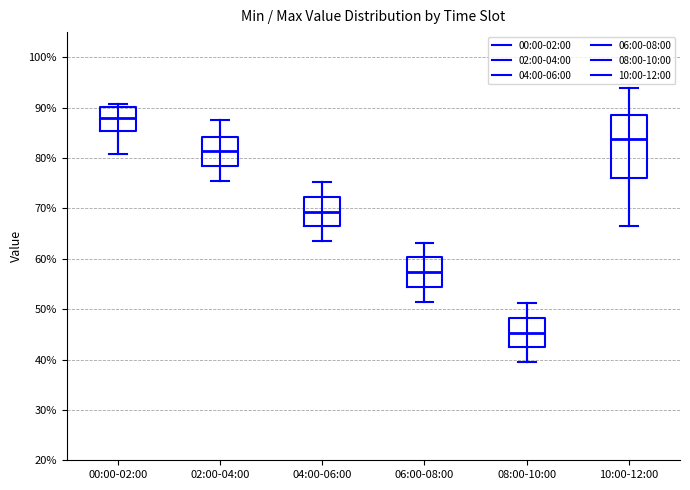

Where is the upper edge of the box for 06:00-08:00 on the y-axis? The values are not printed on the chart, so give them approximately, as read against the axis.

60